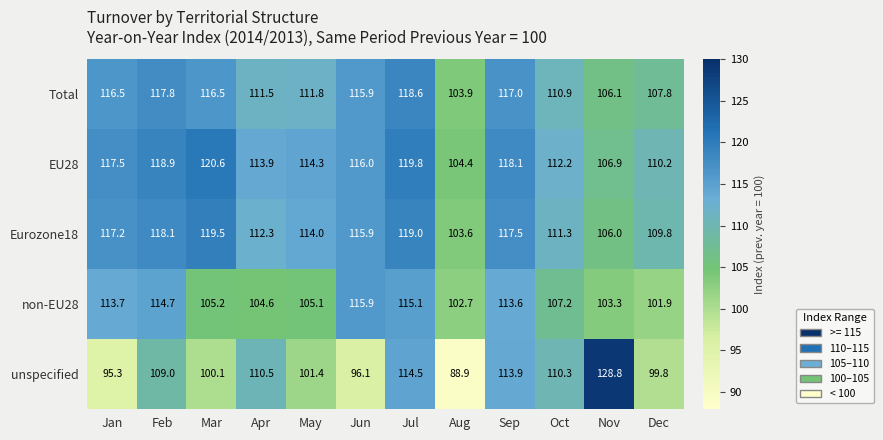

What is the sum of the Eurozone18 values at Dec and Jul?

228.8